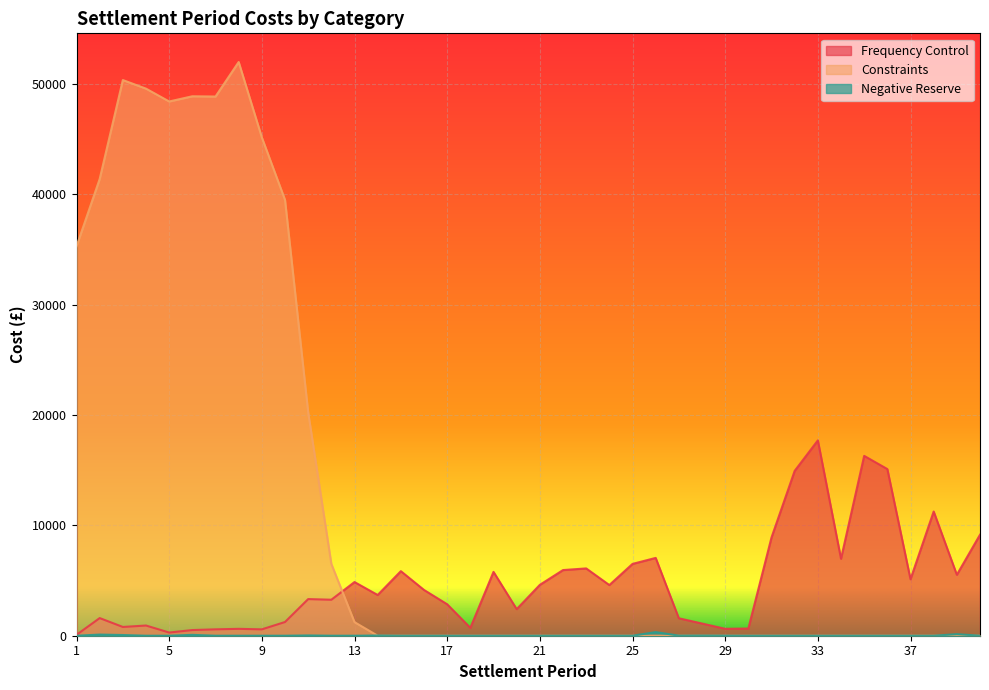

How many interior local peaks does the Frequency Control series have?

12